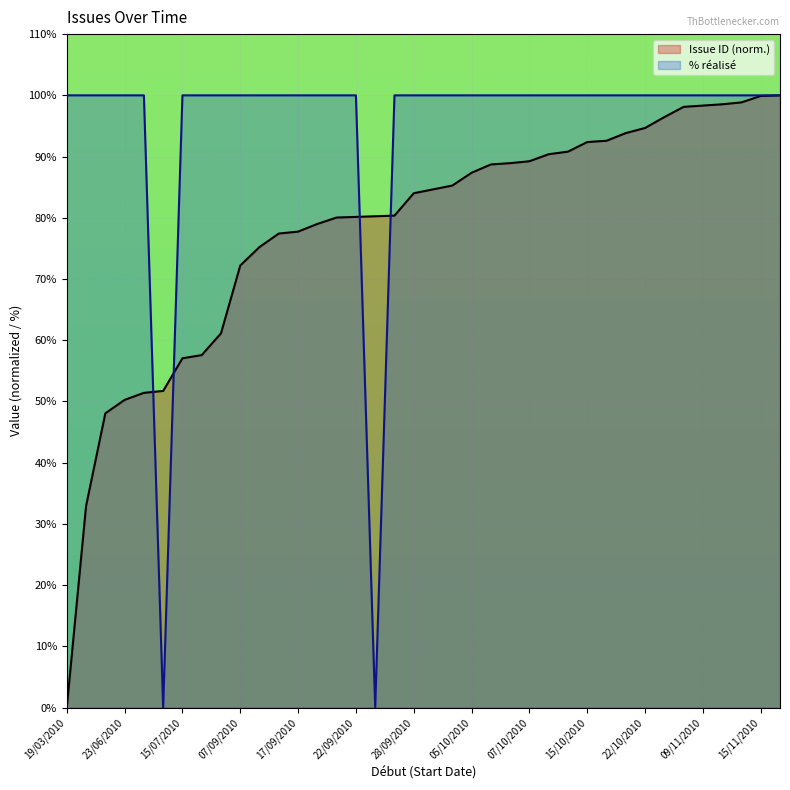

Which series has the largest total across all categories?

% réalisé